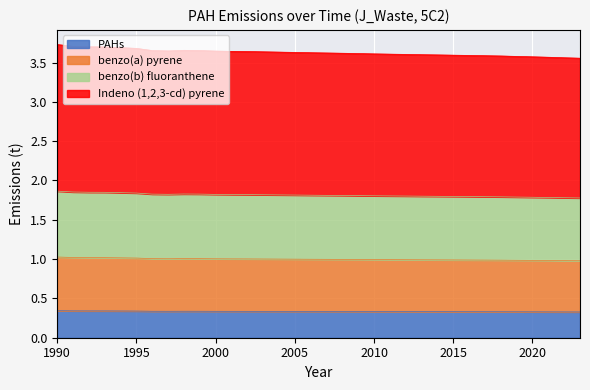

How many PAHs values are between 0 and 1?

34